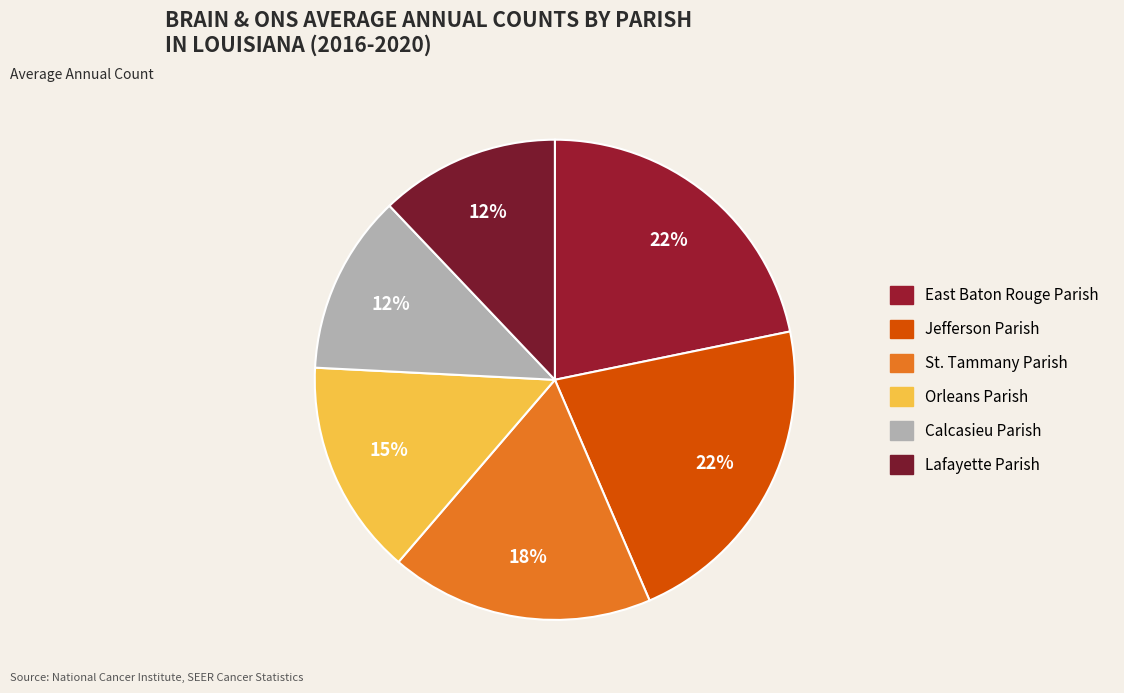

Is it true that Jefferson Parish is 22% of the pie?

True